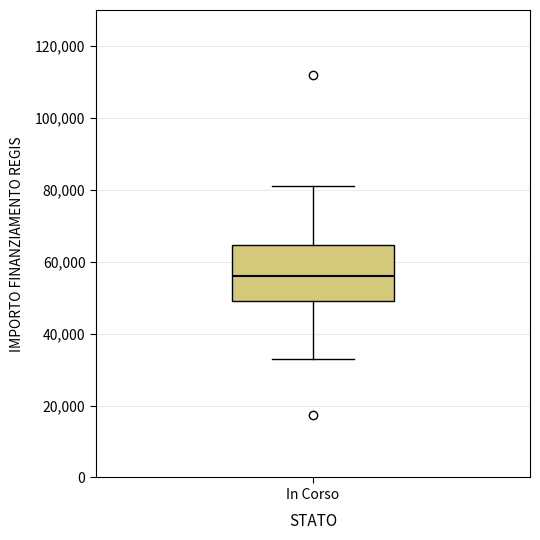

Read this box plot against the y-axis: the position of the median line, the range covered by the box, and the ends of both whiskers. The values are not printed on the chart, so give them approximately, as read against the axis.

median 56000, box 50000 to 64000, whiskers 32000 to 80000